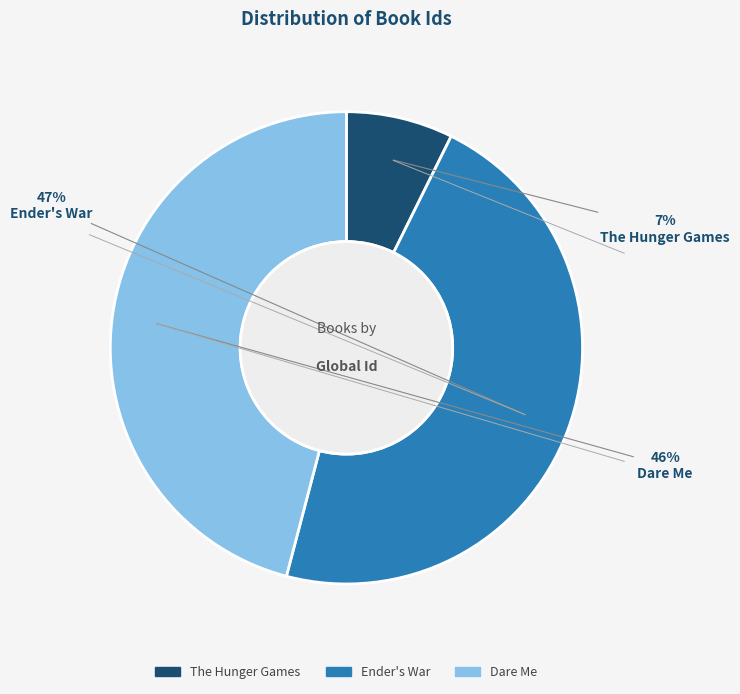

To the nearest percent, what is the difference between the Dare Me and The Hunger Games slice percentages?

39%